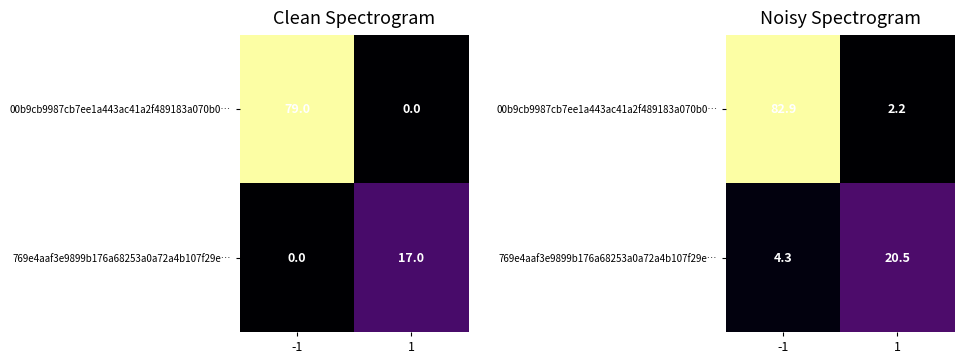

What is the difference between the highest and lowest values at 1?

18.3